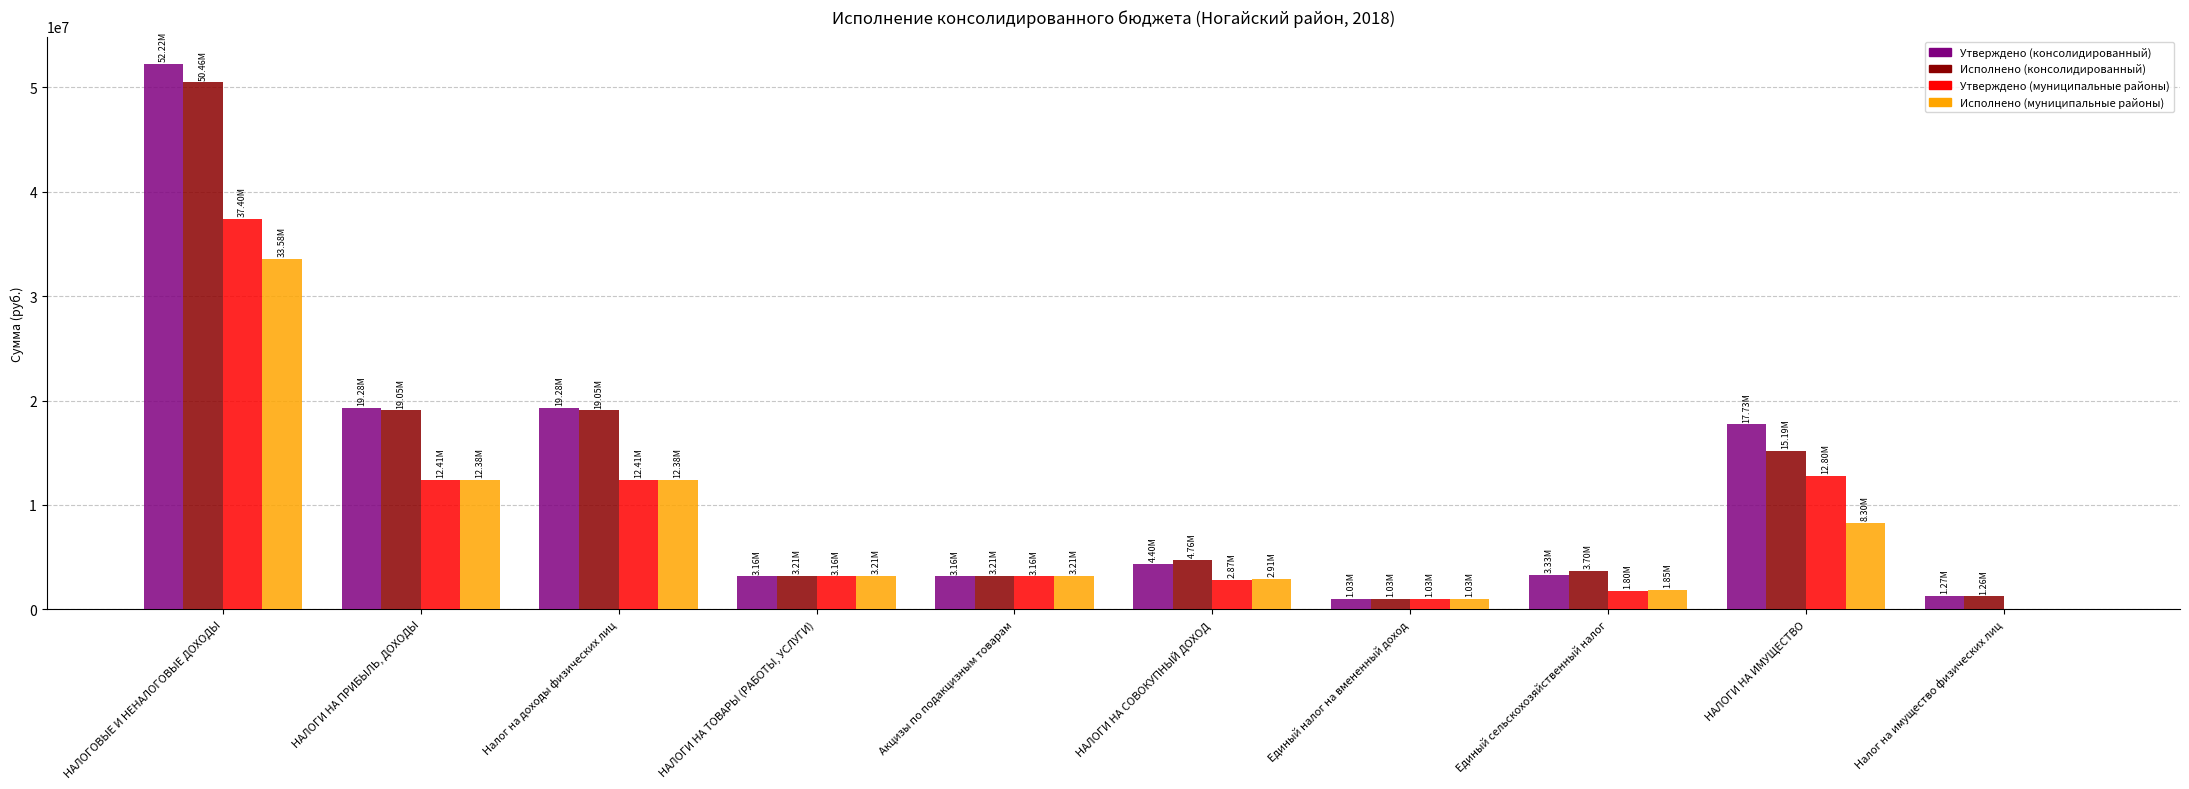

What is the total value across all series at Единый сельскохозяйственный налог?

10690672.4